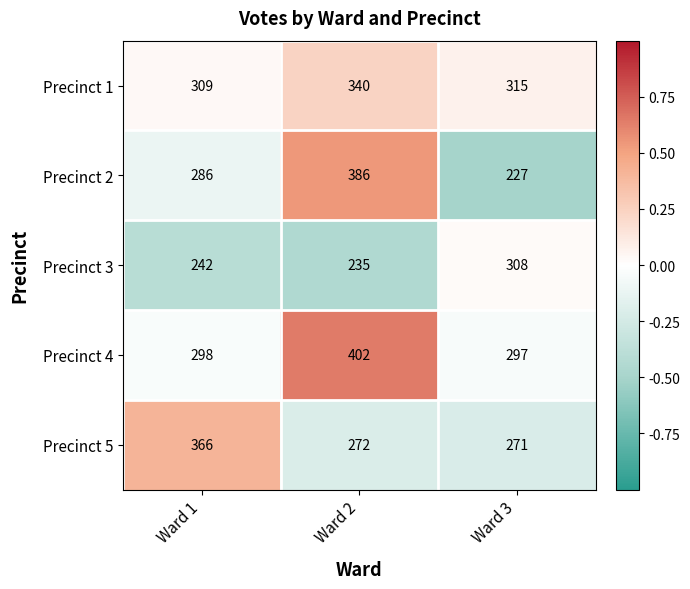

What is the difference between the highest and lowest values at Ward 3?

88